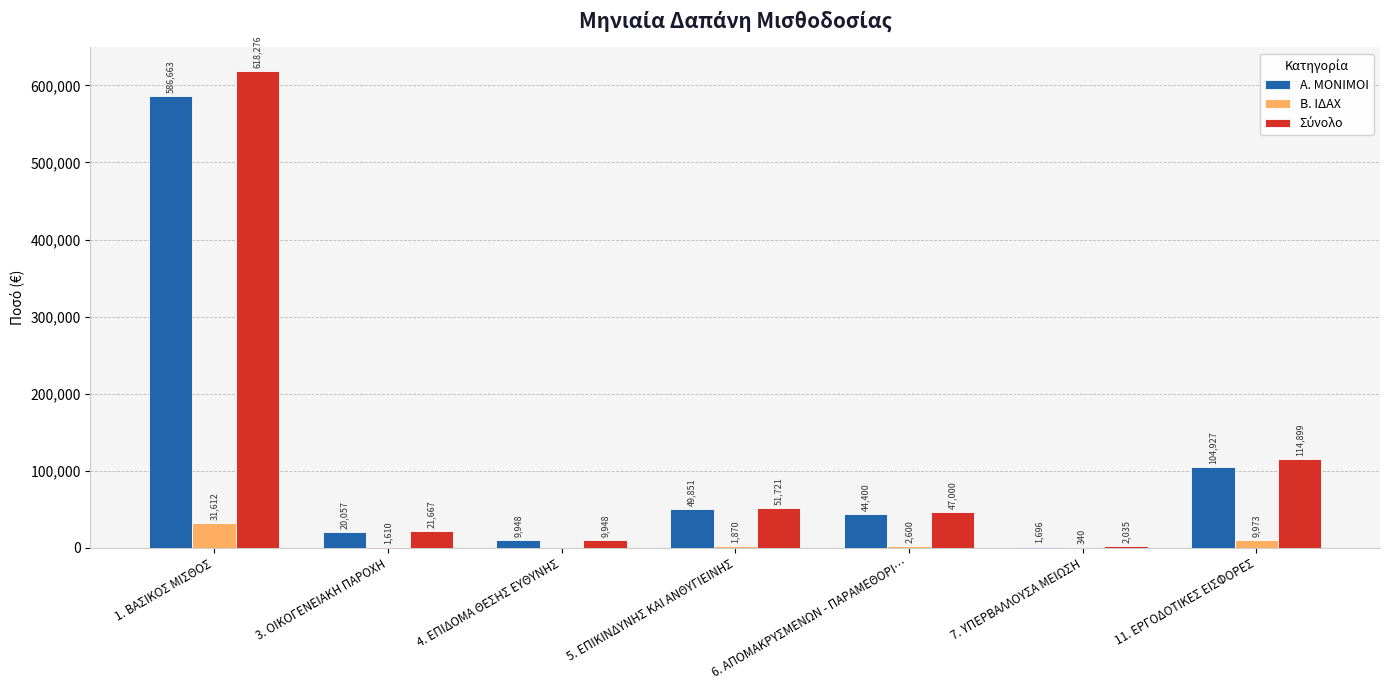

Where is Α. ΜΟΝΙΜΟΙ nearest to the value 294179?

11. ΕΡΓΟΔΟΤΙΚΕΣ ΕΙΣΦΟΡΕΣ